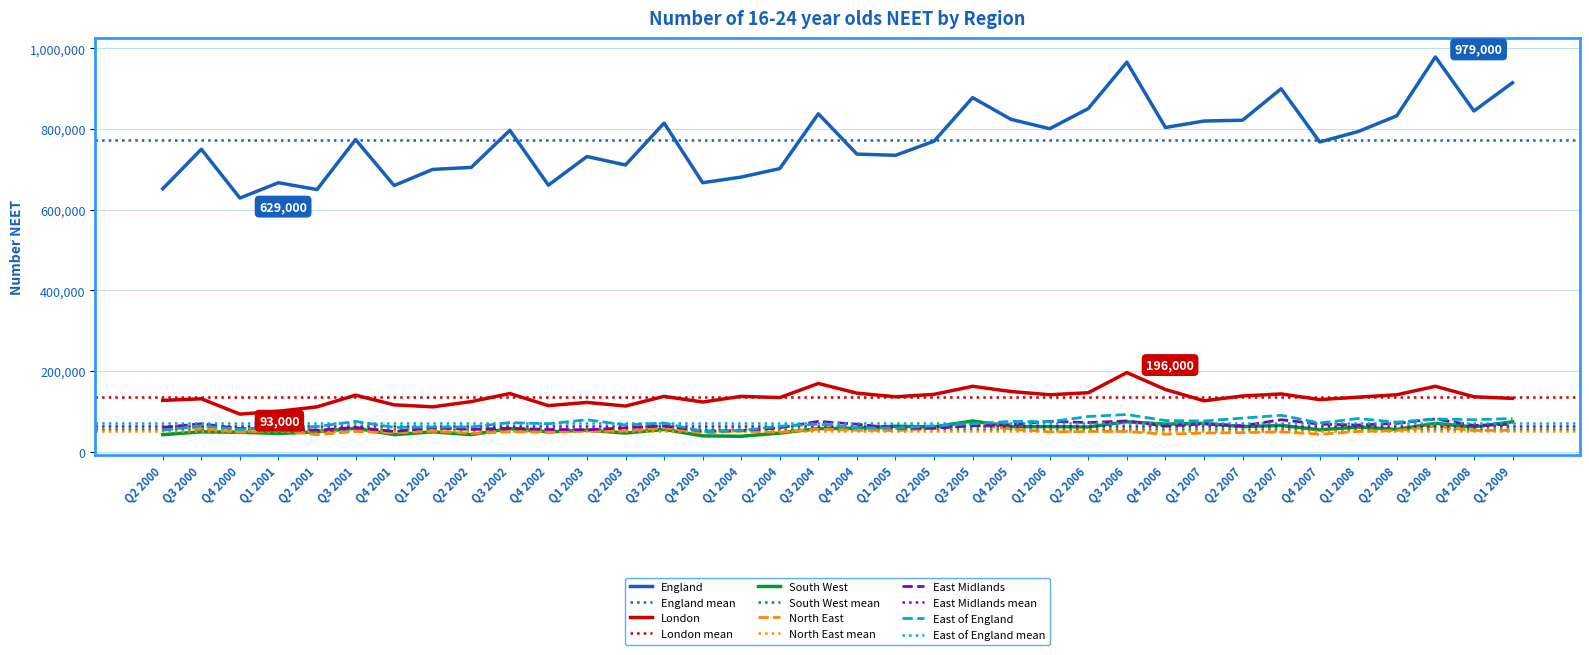

Which series has the largest range (max minus min)?

England